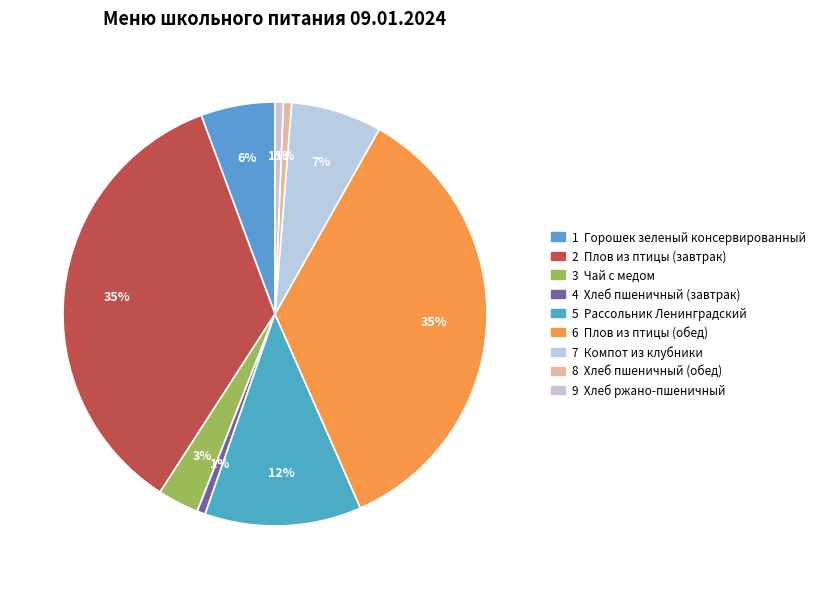

What is the largest slice in the pie chart?

Плов из птицы (завтрак)